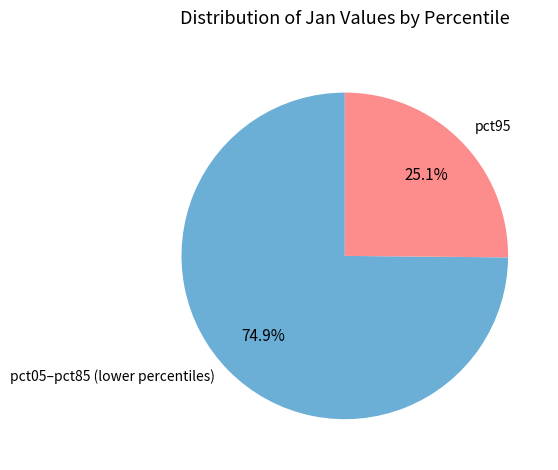

Is there a majority slice in this chart?

Yes